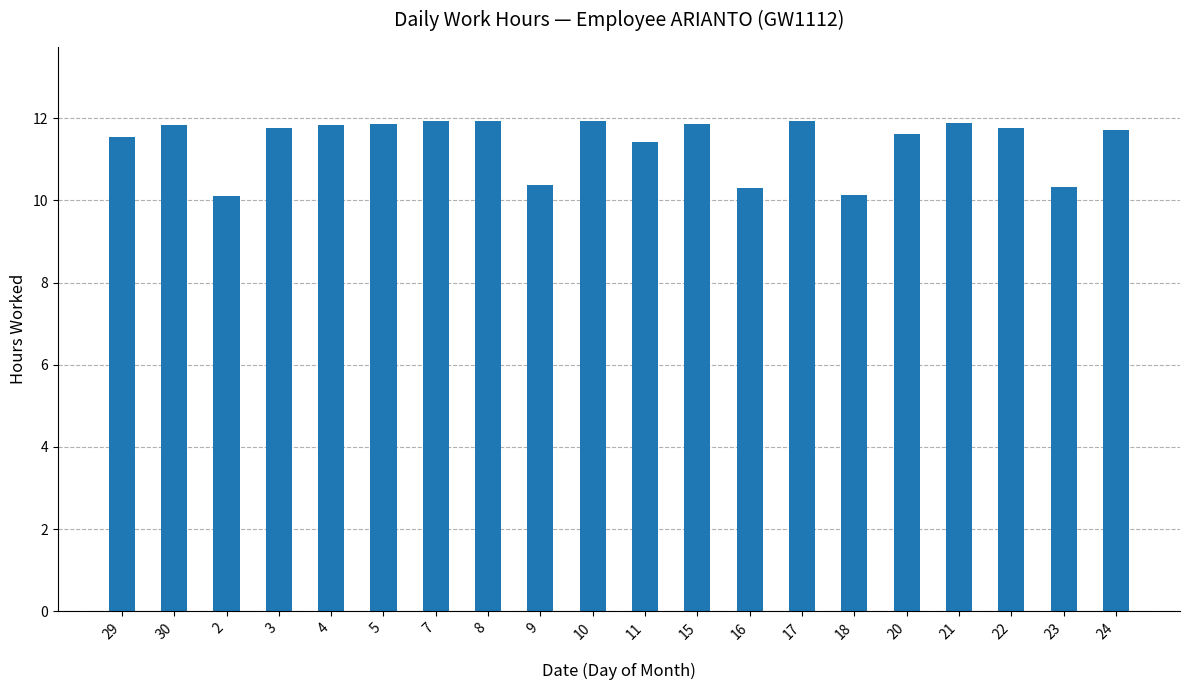

What is the minimum value shown in the chart?

10.1